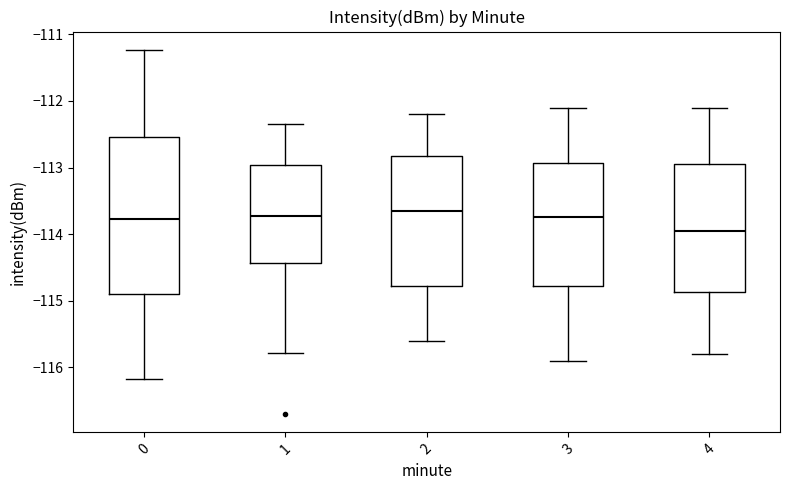

Reading left to right, transcribe this box plot: for each box, give where its median line is, the range the box spans, and where its two whiskers end, as read against the y-axis. The values are not printed on the chart, so give them approximately, as read against the axis.

0: median -113.8, box -114.9 to -112.5, whiskers -116.2 to -111.2
1: median -113.7, box -114.4 to -113.0, whiskers -115.8 to -112.3
2: median -113.6, box -114.8 to -112.8, whiskers -115.6 to -112.2
3: median -113.7, box -114.8 to -112.9, whiskers -115.9 to -112.1
4: median -113.9, box -114.9 to -112.9, whiskers -115.8 to -112.1